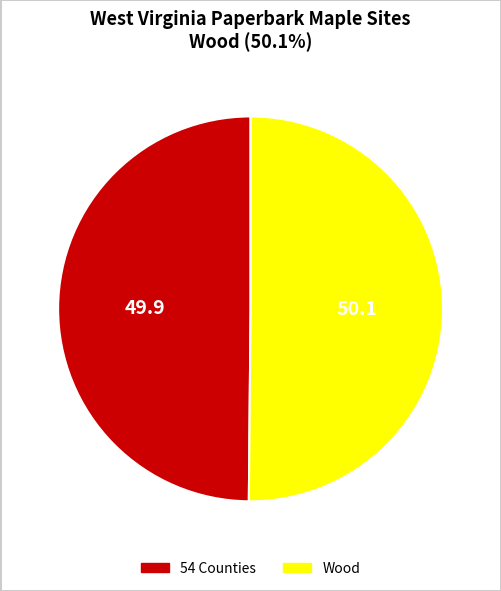

What is the ratio of the value at 54 Counties to the value at Wood?

1.0